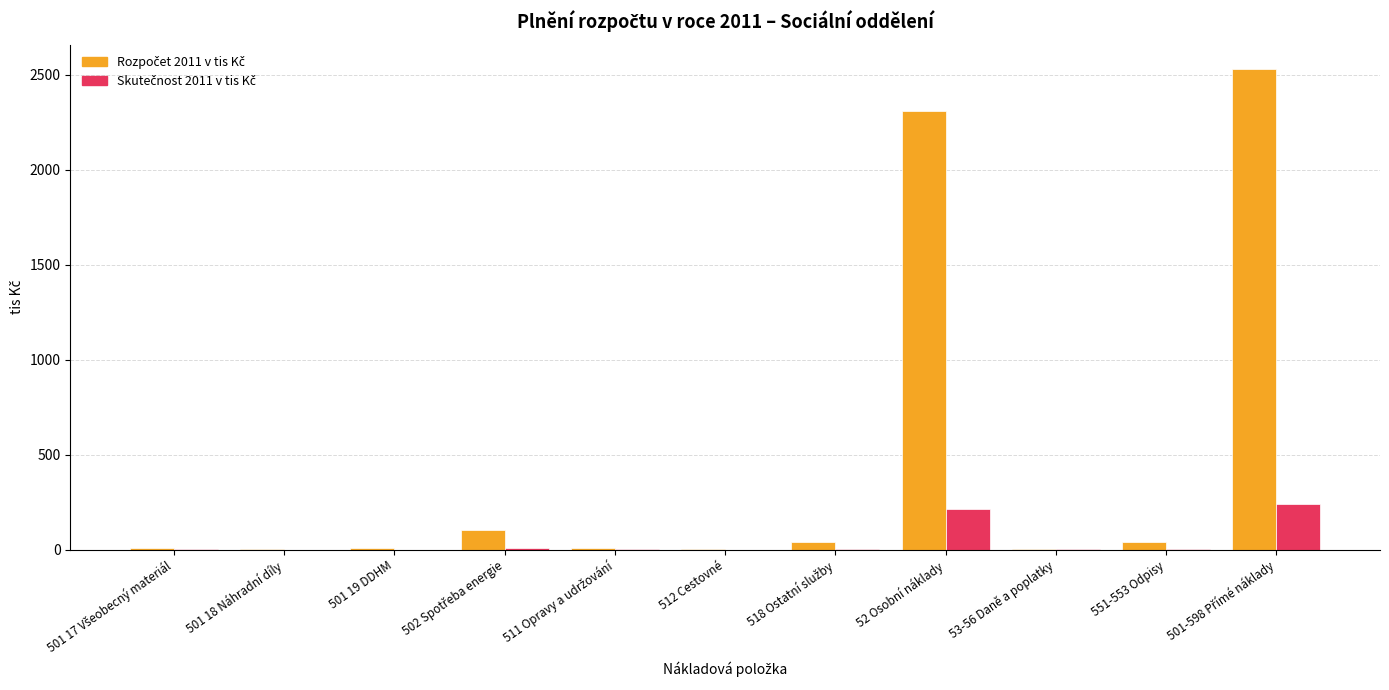

What is the maximum value shown in the chart?

2531.1